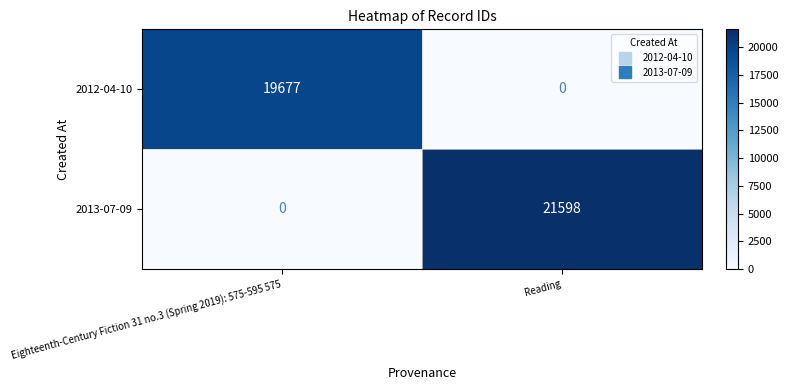

How many data points does each series have?

2